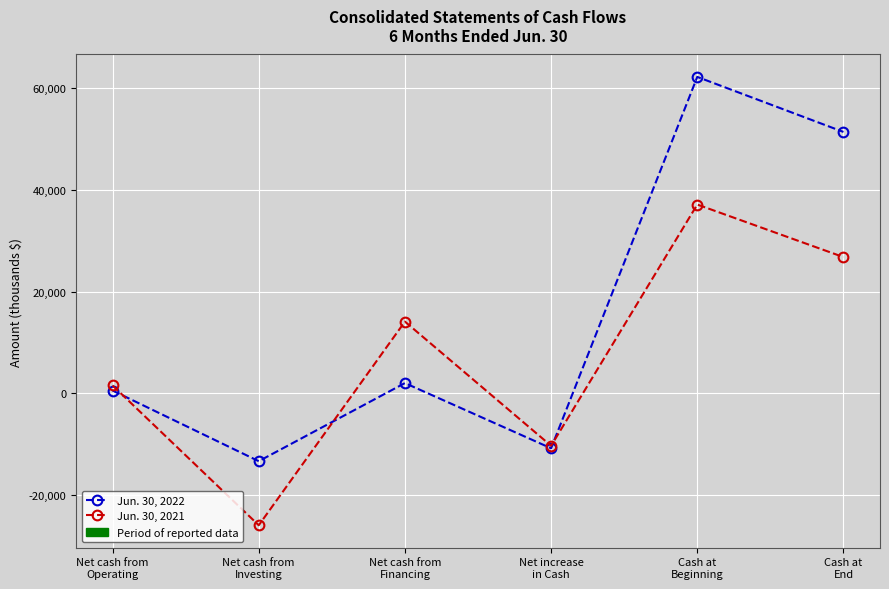

The Jun. 30, 2022 series shows 2003 at Net cash from
Financing. True or false?

True